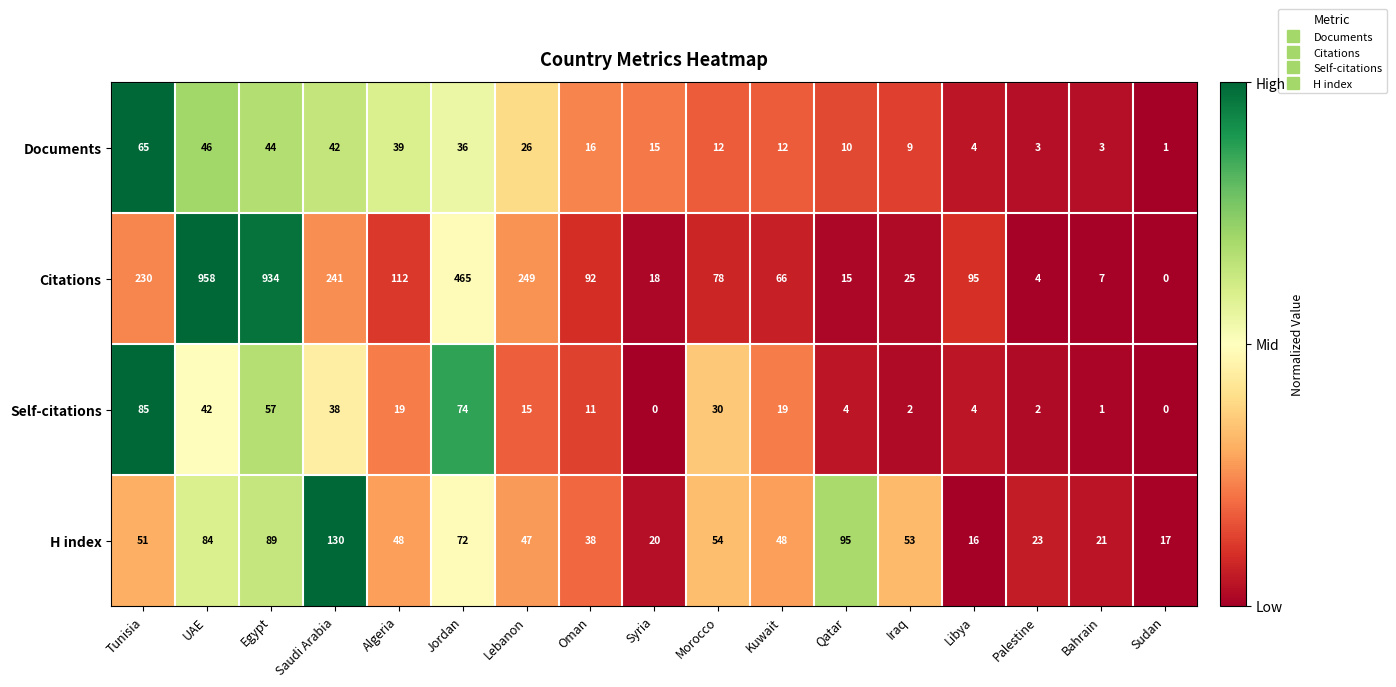

Which series has the widest spread of values?

Citations